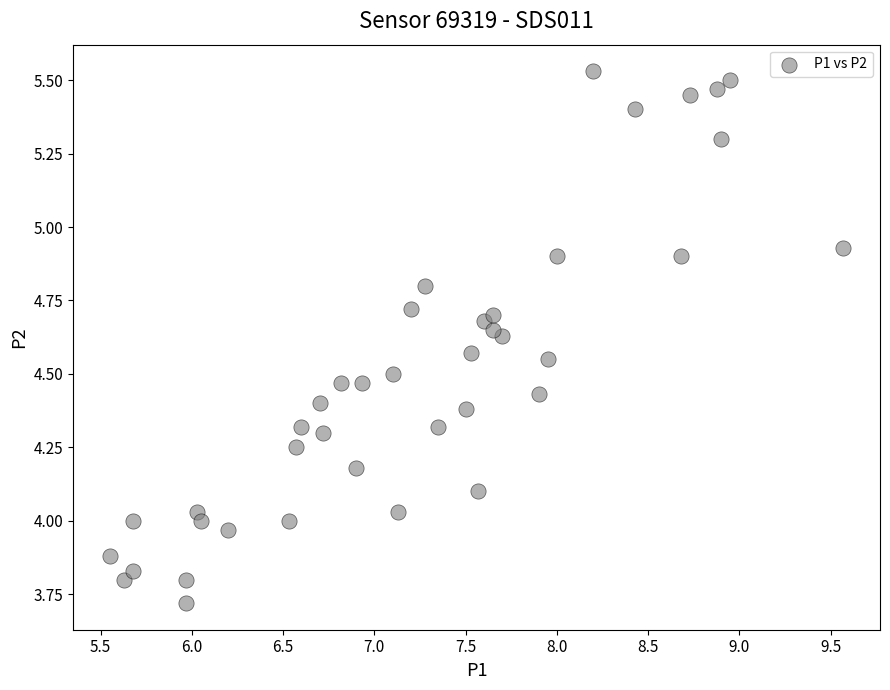

Count the number of points in this scatter plot.

40